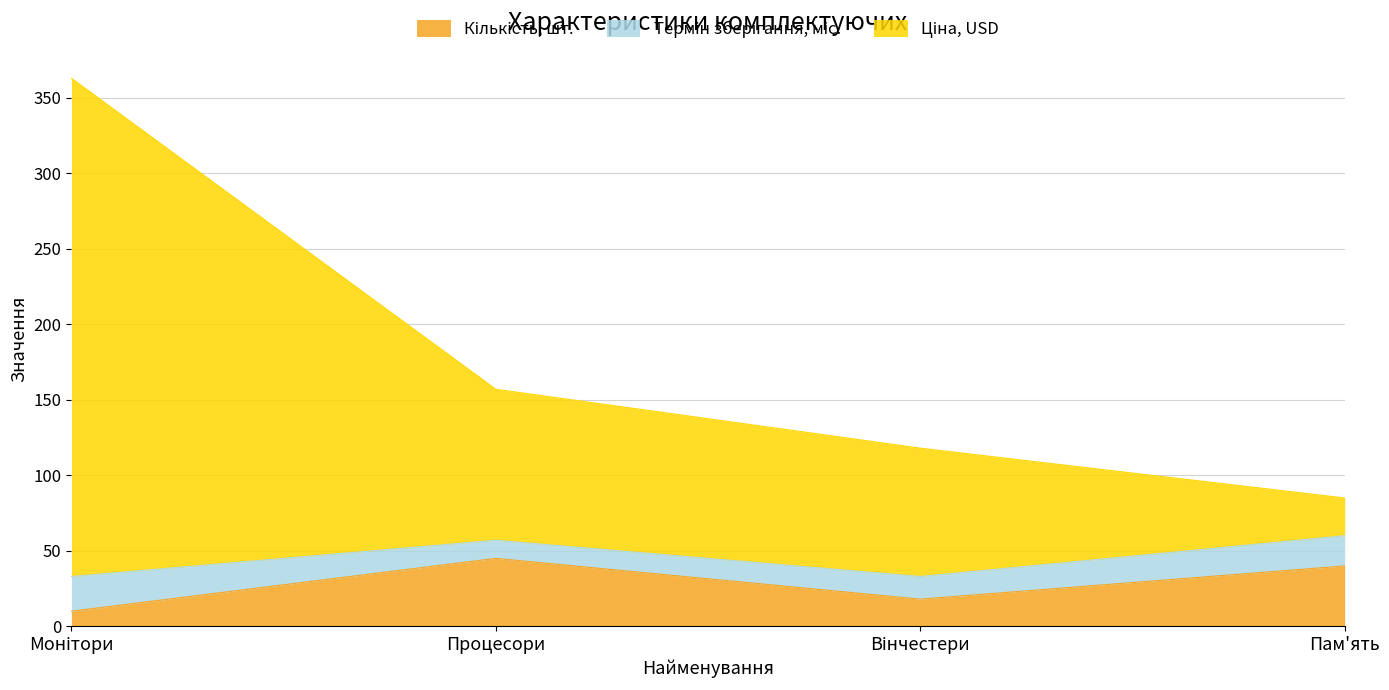

Between Процесори and Пам'ять, which series saw the biggest shift?

Ціна, USD